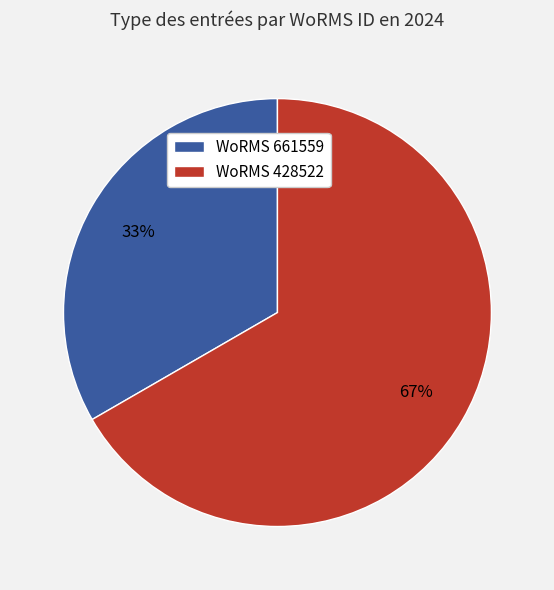

Is there a majority slice in this chart?

Yes